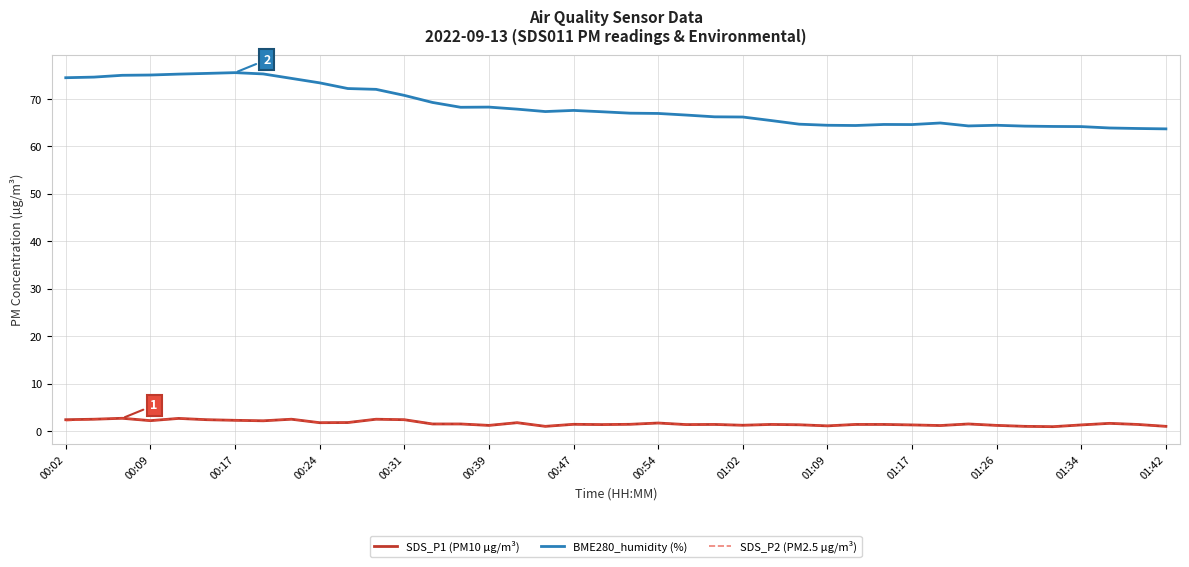

At how many categories does at least one series exceed 35?

40